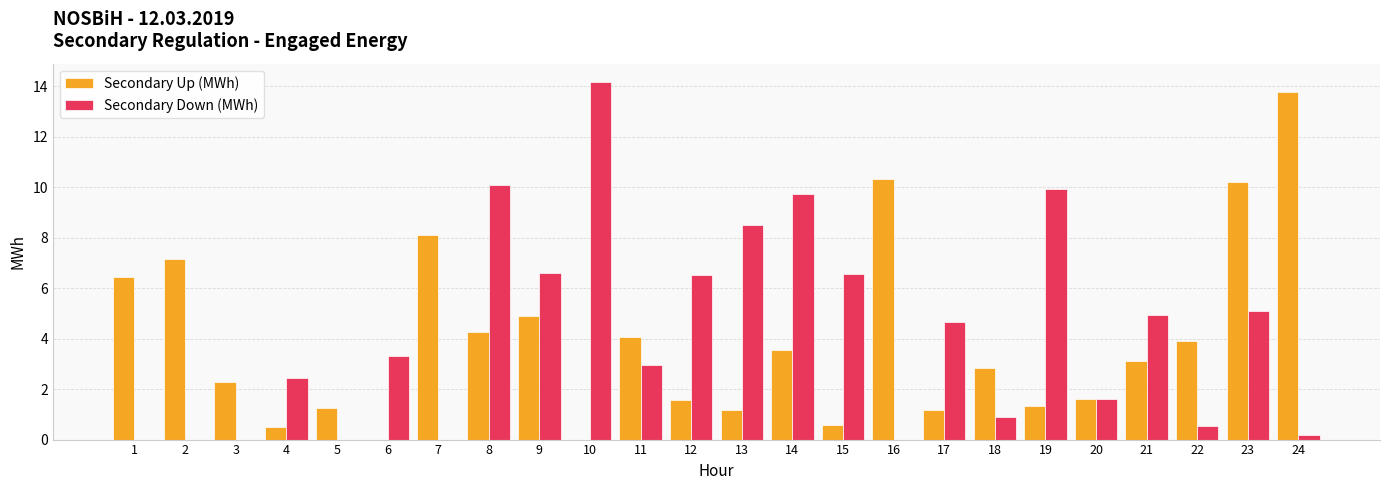

Is the value of Secondary Down (MWh) at 6 greater than the value of Secondary Up (MWh) at 15?

Yes